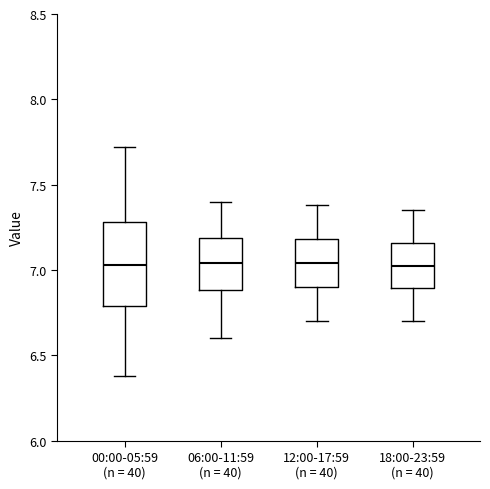

Reading left to right, transcribe this box plot: for each box, give where its median line is, the range the box spans, and where its two whiskers end, as read against the y-axis. The values are not printed on the chart, so give them approximately, as read against the axis.

00:00-05:59 (n = 40): median 7.05, box 6.80 to 7.30, whiskers 6.40 to 7.70
06:00-11:59 (n = 40): median 7.05, box 6.90 to 7.20, whiskers 6.60 to 7.40
12:00-17:59 (n = 40): median 7.05, box 6.90 to 7.20, whiskers 6.70 to 7.40
18:00-23:59 (n = 40): median 7.05, box 6.90 to 7.15, whiskers 6.70 to 7.35